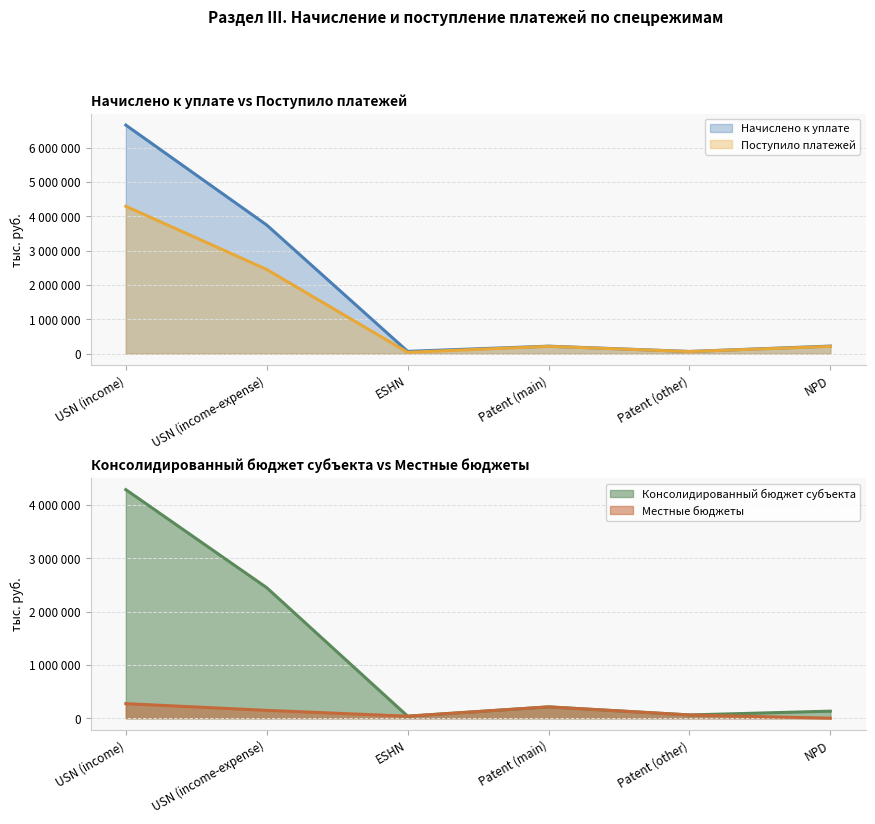

What is the difference between the maximum and minimum values in the Местные бюджеты (line) series?

273690